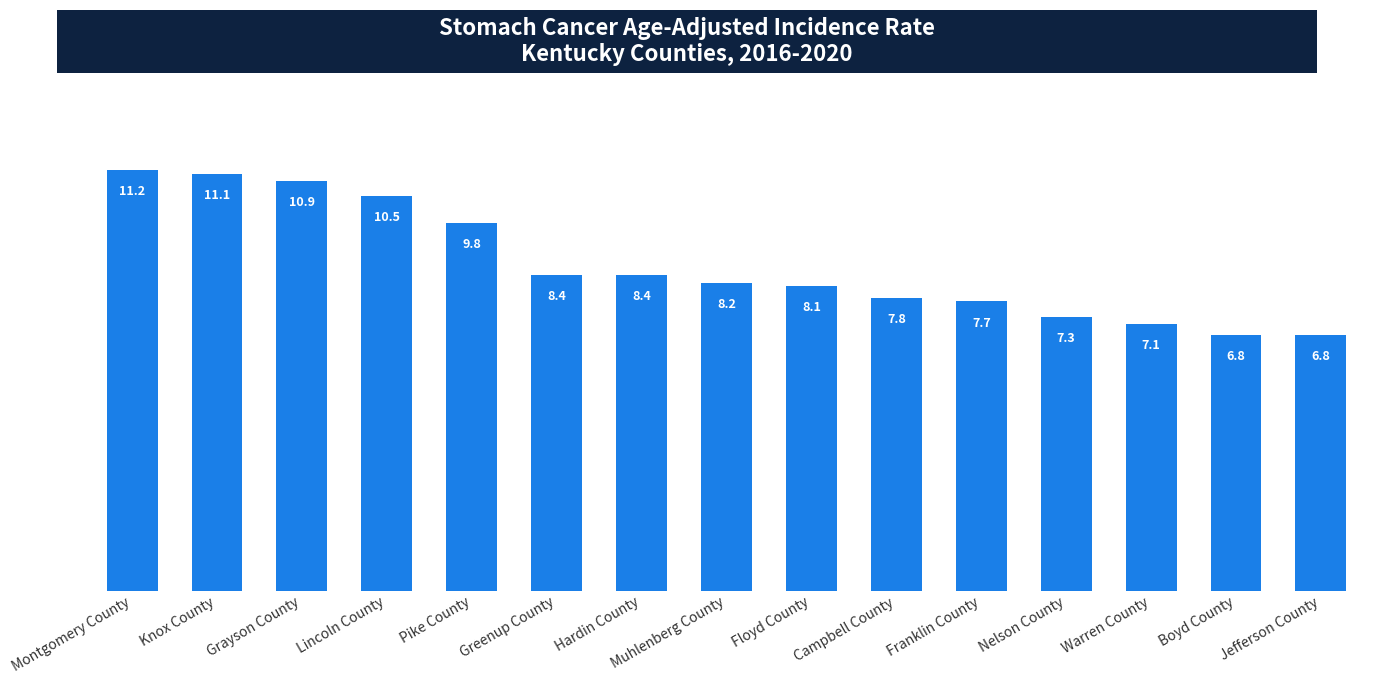

What position from the right is Campbell County?

6